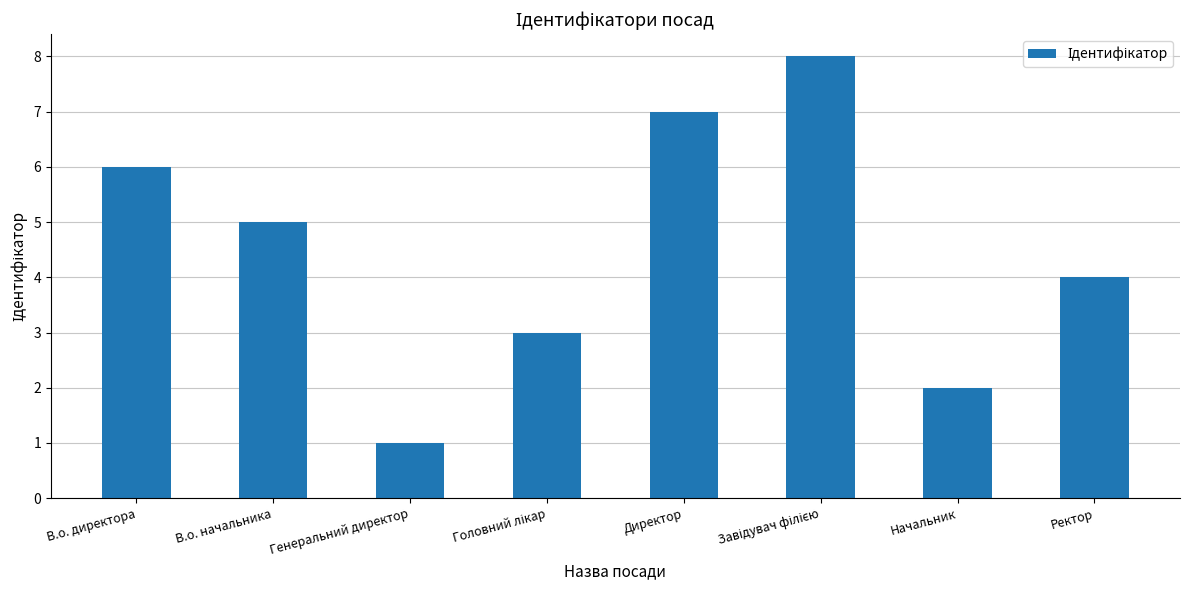

Is it true that the value at Генеральний директор is 1?

True